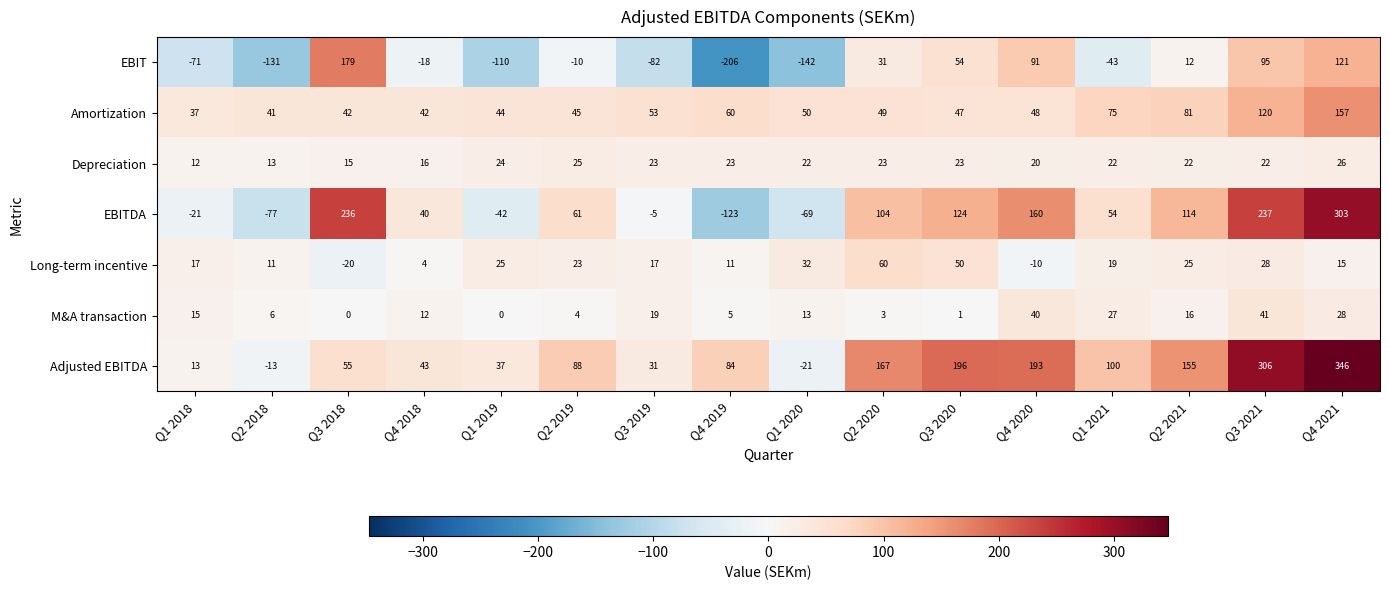

What is the sum of the Adjusted EBITDA values at Q1 2019 and Q3 2020?

233